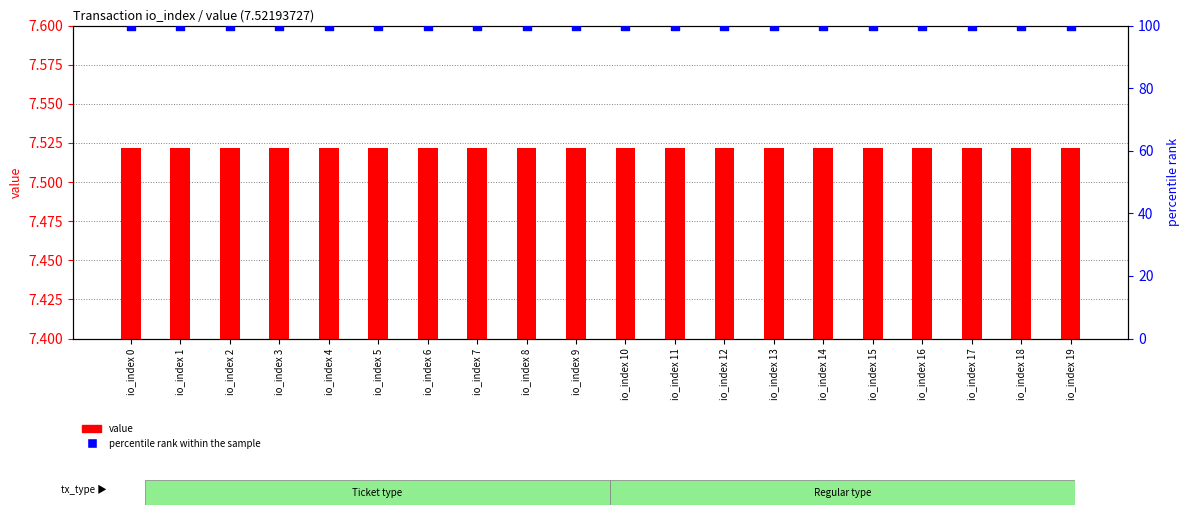

What are all the series names shown in the legend?

value, percentile rank within the sample